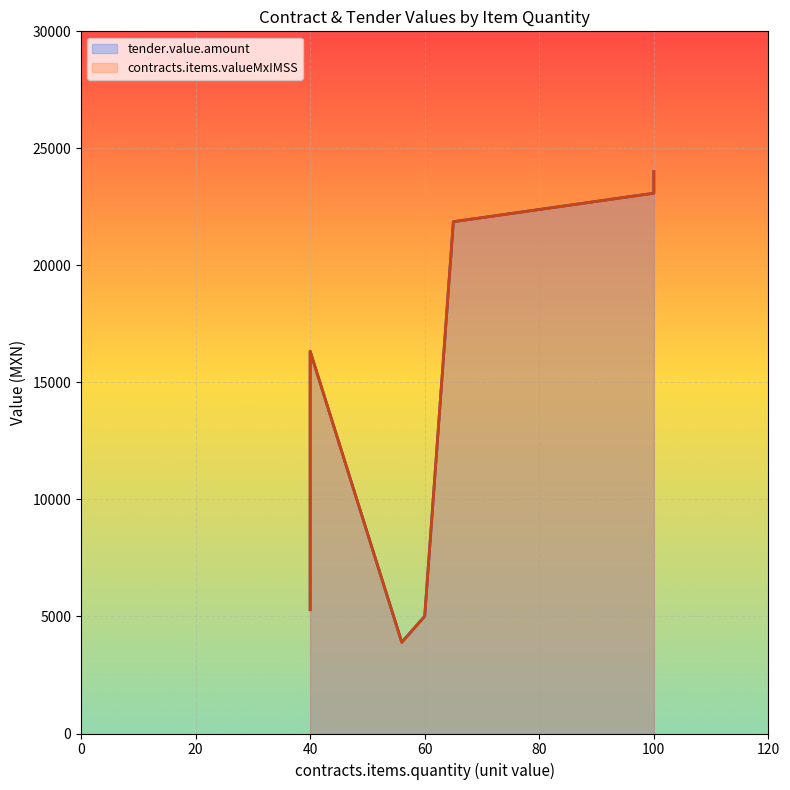

What is the total value across all series at 40?

28768.0